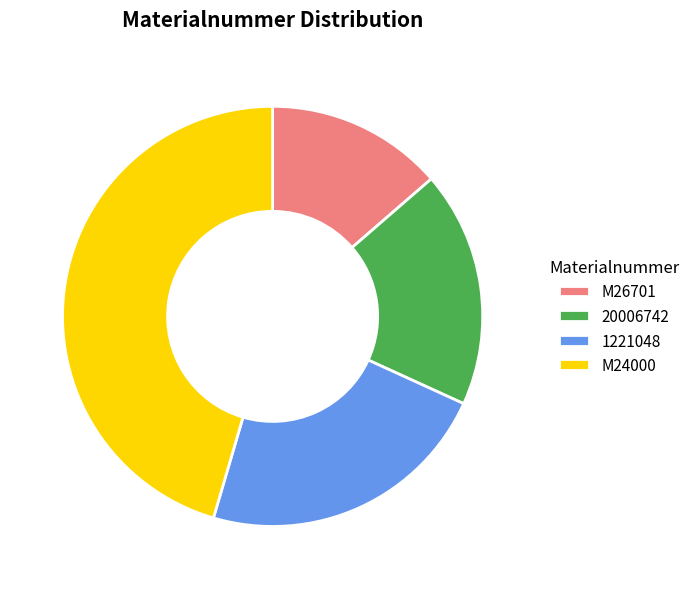

Is it true that M24000 is 45% of the pie?

True